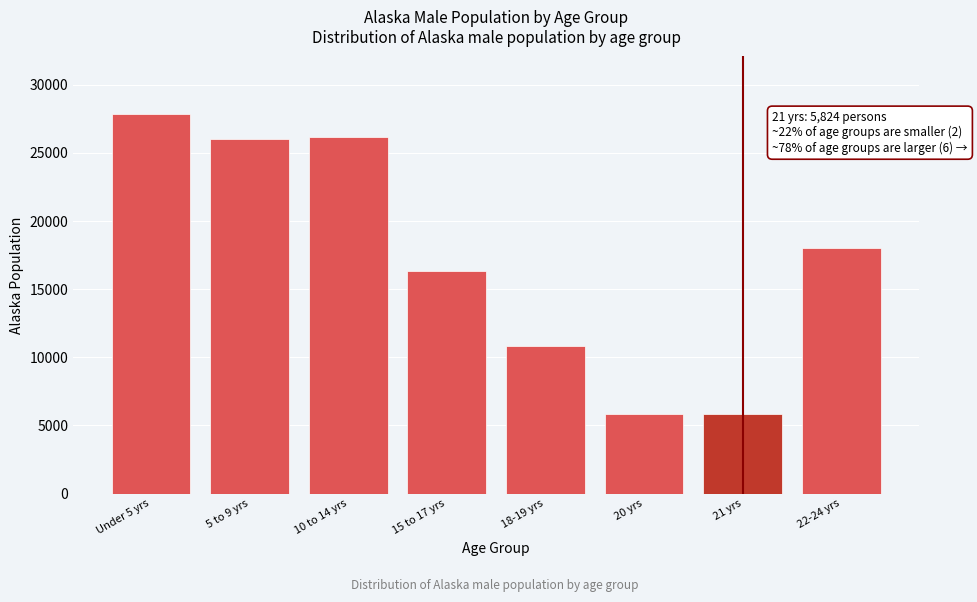

What is the change in value from Under 5 yrs to 5 to 9 yrs?

-1858